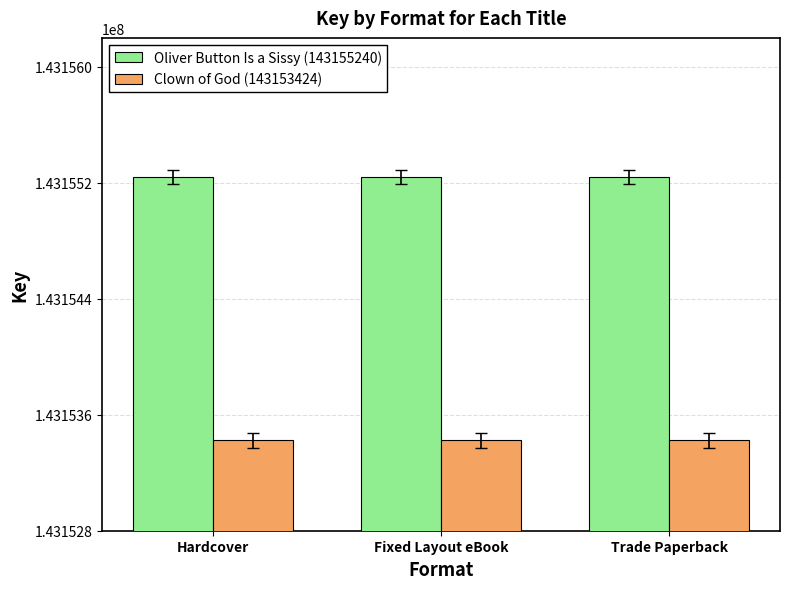

Read the Clown of God (143153424) value at Hardcover.

143153424